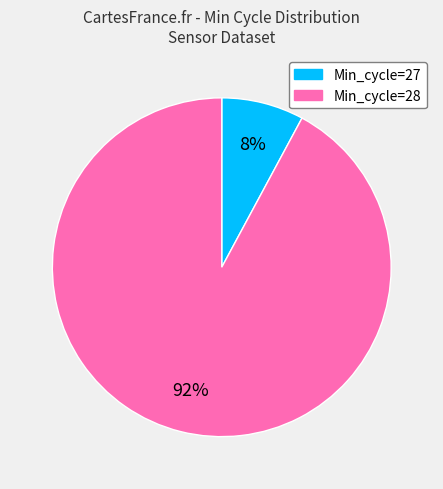

How many segments does this pie chart have?

2